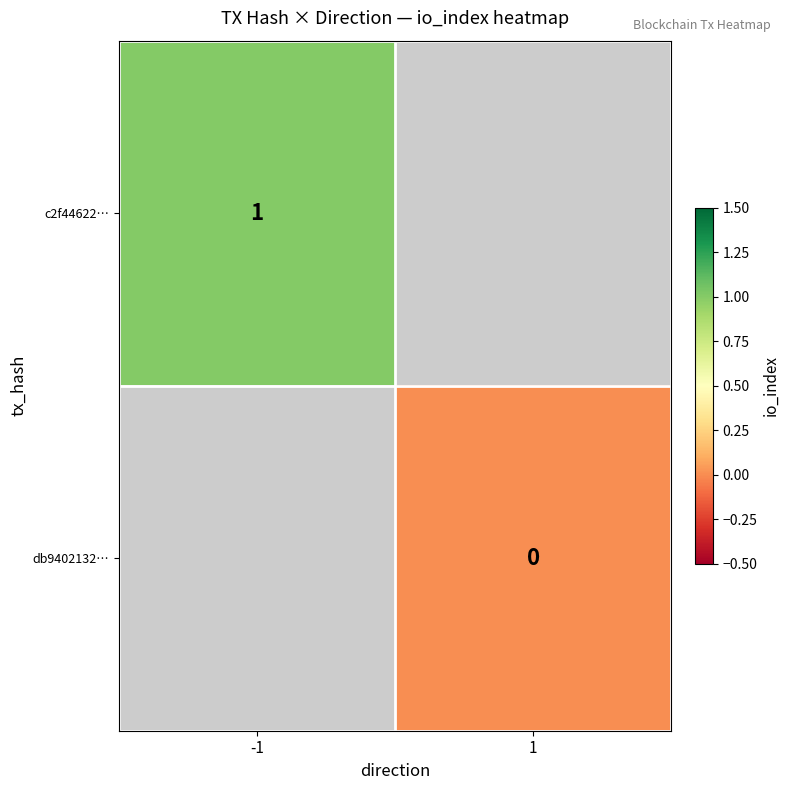

The c2f44622… series shows 2 at -1. True or false?

False